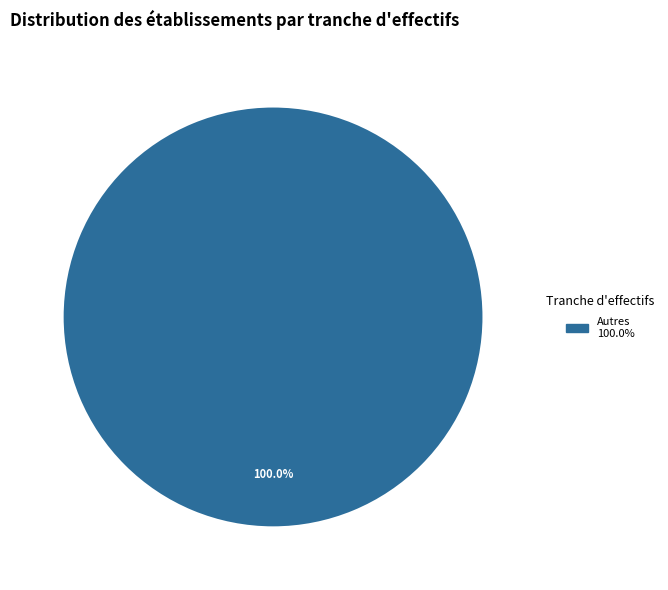

Is there a majority slice in this chart?

Yes